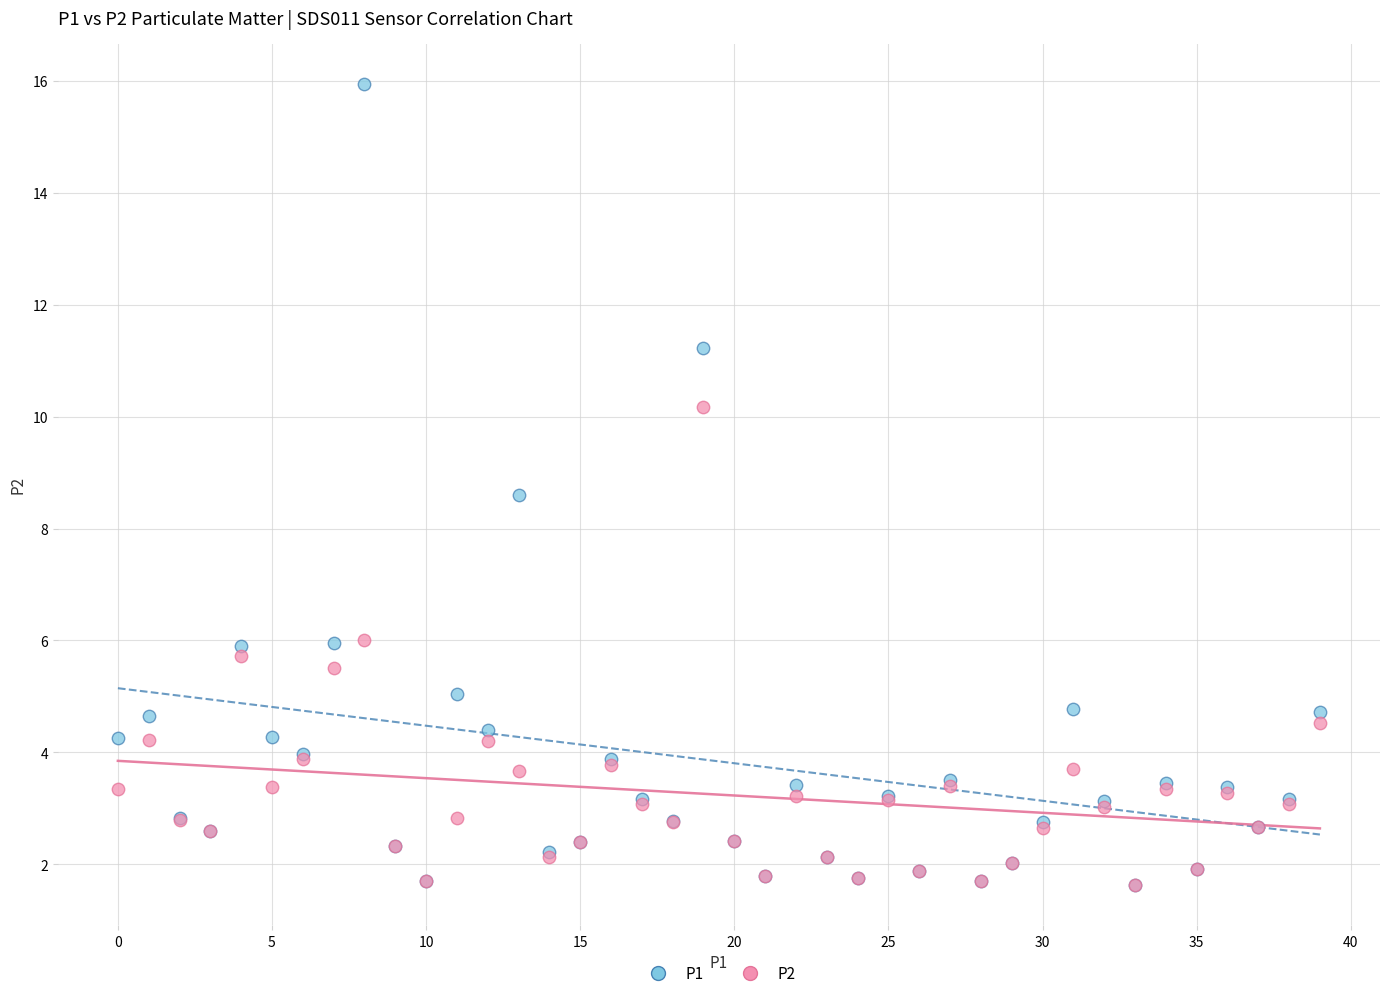

Across all series, what Y value is closest to 8?

8.6